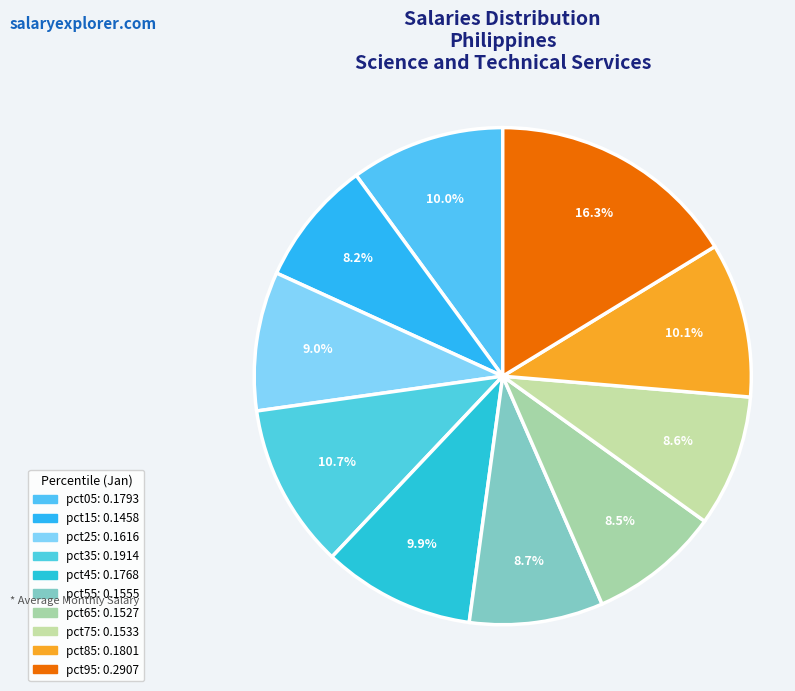

How many segments does this pie chart have?

10